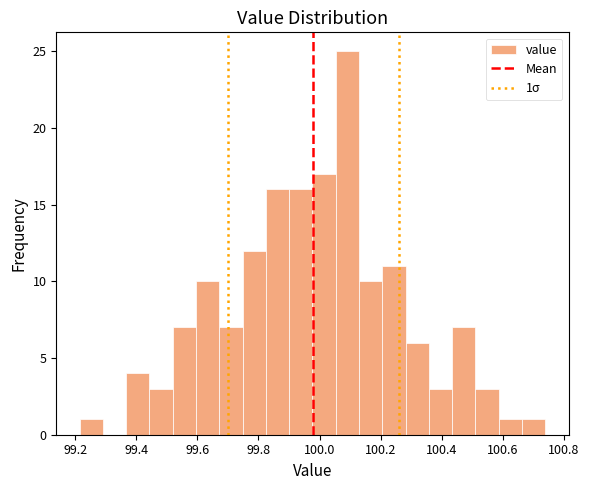

Around what value on the x-axis is the tallest bar? Give the approximate position of its centre, as read against the axis.

100.10